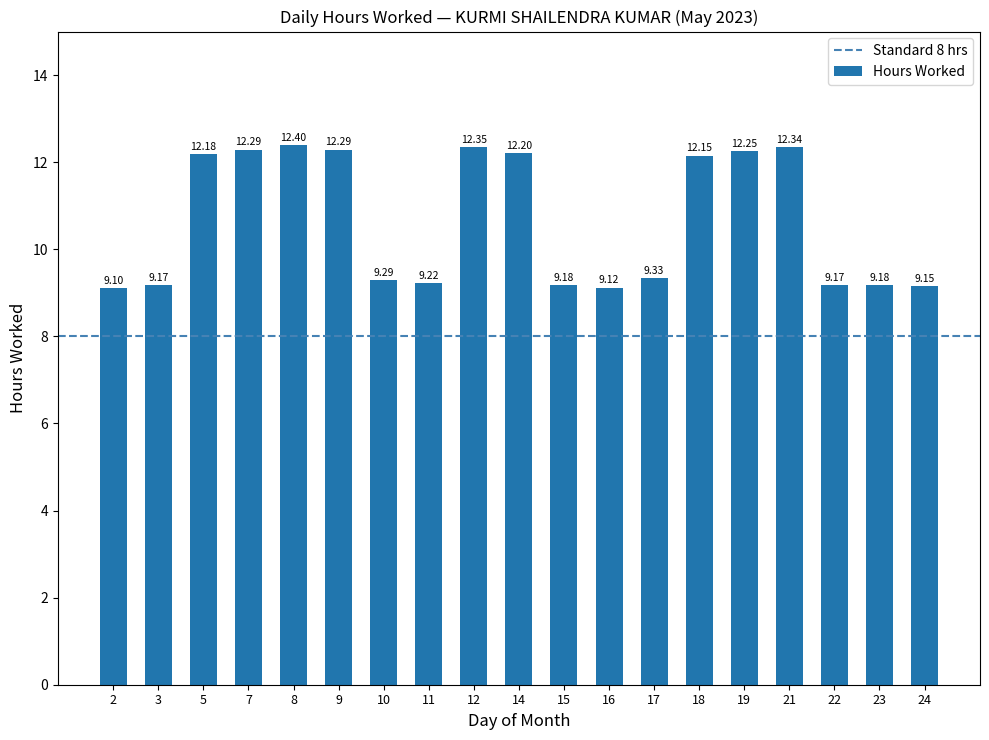

The value at 21 is 12.3. True or false?

True